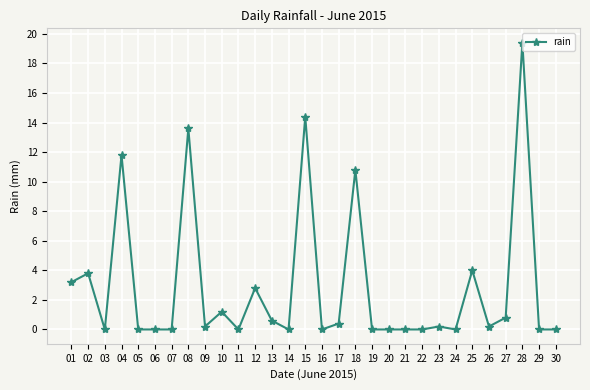

How many lines are shown in the chart?

1